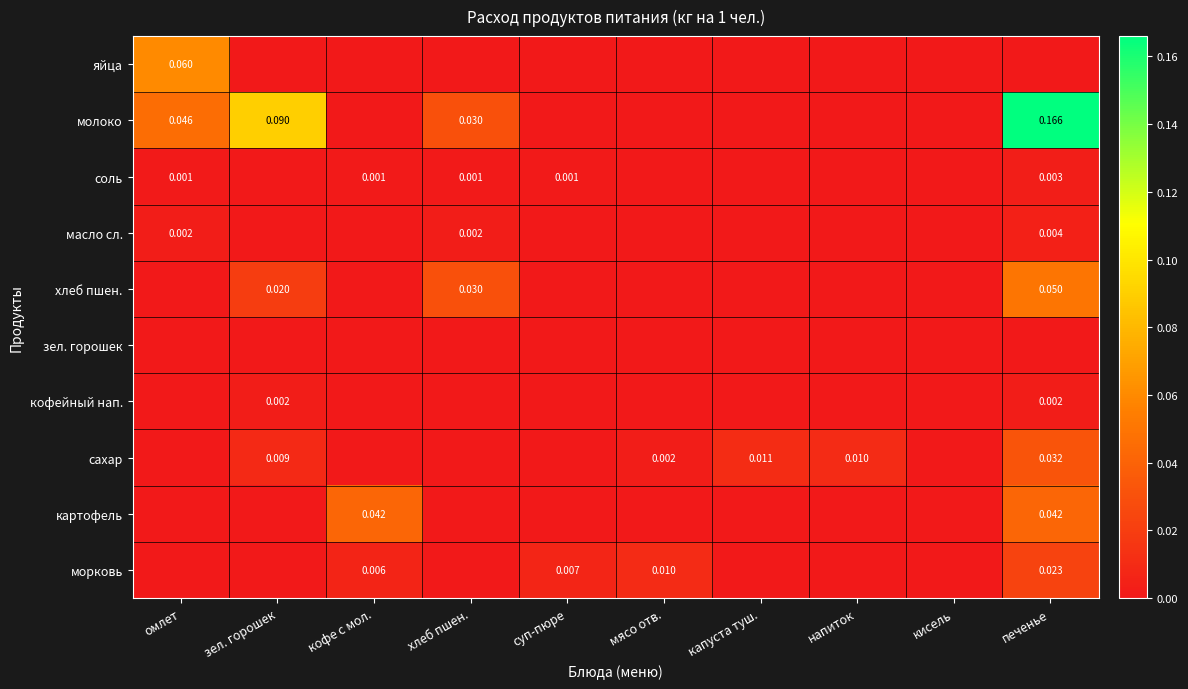

What is the maximum value shown in the chart?

0.2